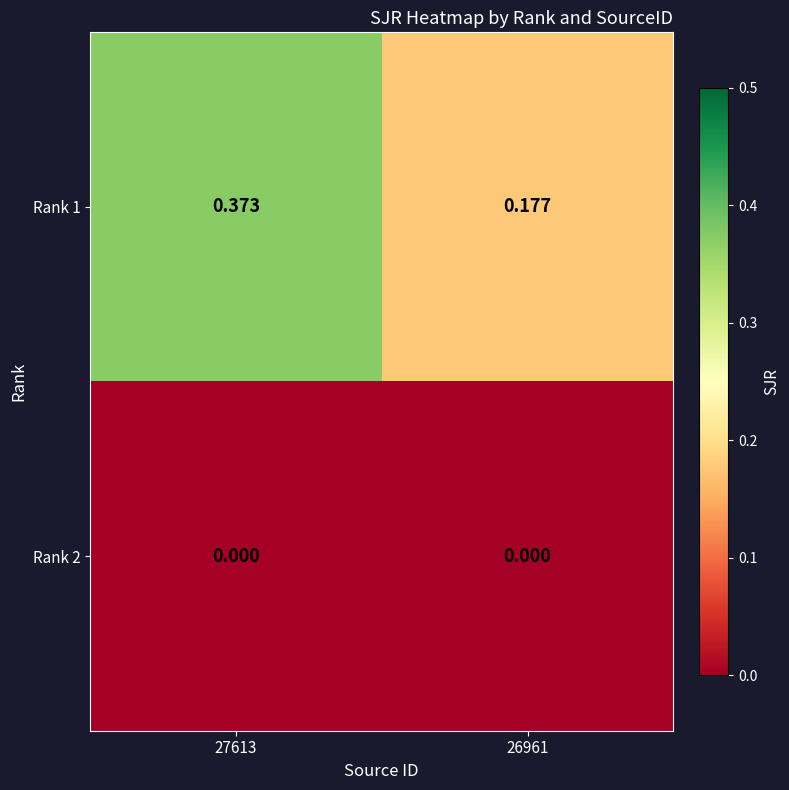

At how many categories does at least one series exceed 0?

2